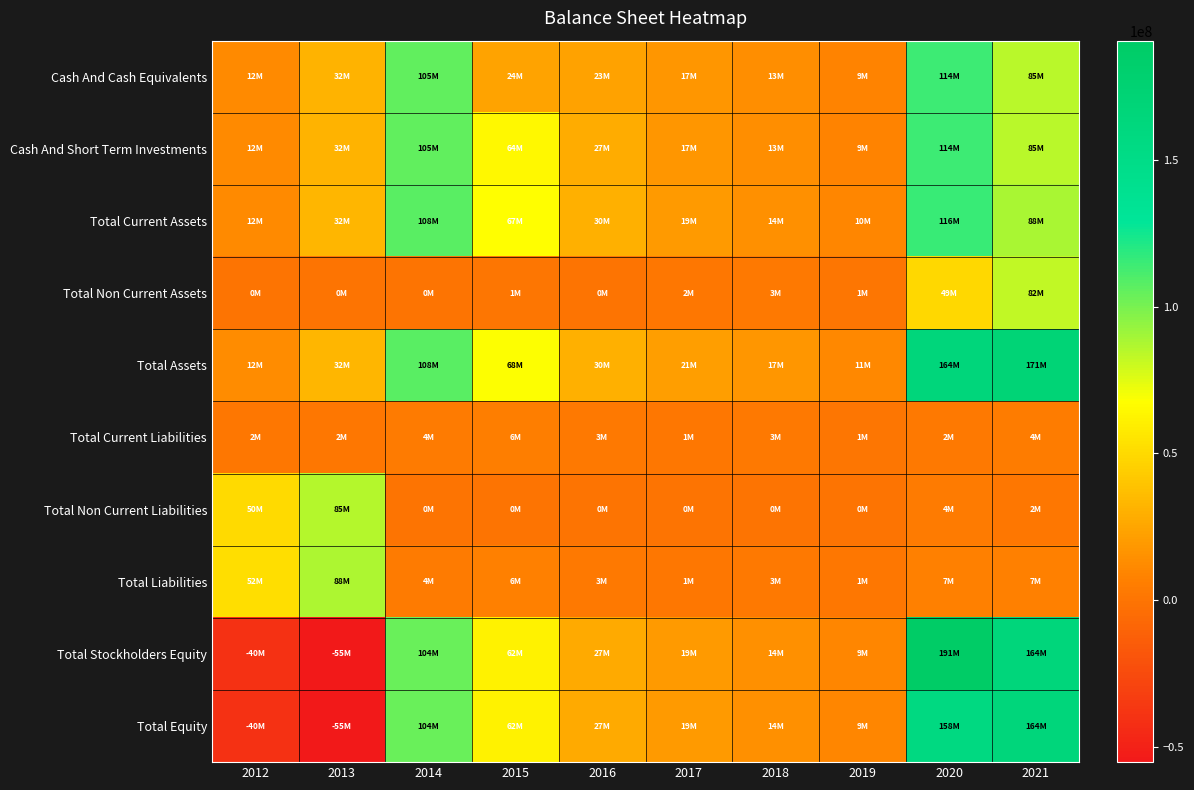

At 2013, list the series in order from largest to smallest.

Total Liabilities, Total Non Current Liabilities, Total Assets, Total Current Assets, Cash And Cash Equivalents, Cash And Short Term Investments, Total Current Liabilities, Total Non Current Assets, Total Stockholders Equity, Total Equity